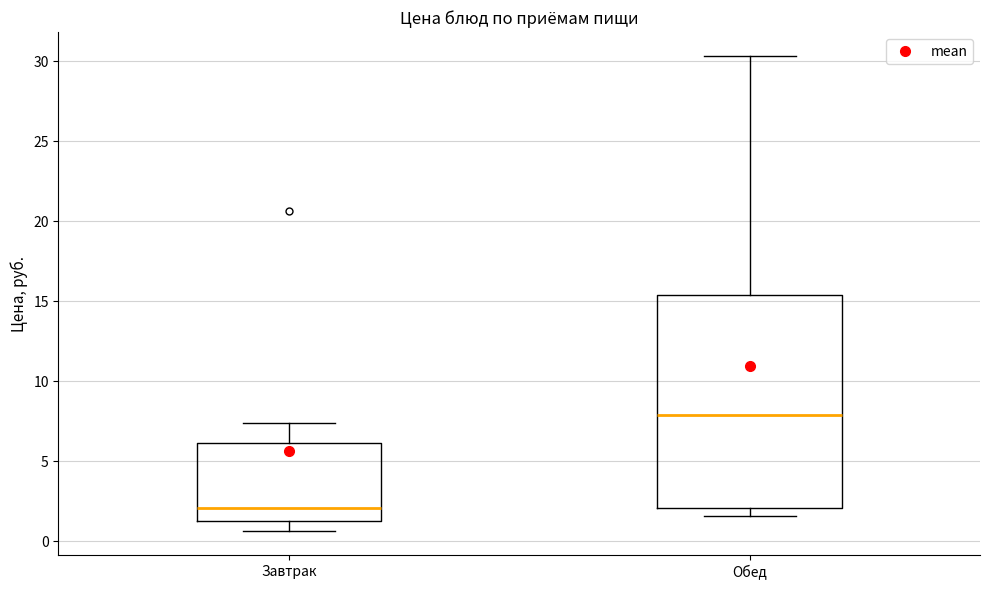

Reading left to right, transcribe this box plot: for each box, give where its median line is, the range the box spans, and where its two whiskers end, as read against the y-axis. The values are not printed on the chart, so give them approximately, as read against the axis.

Завтрак: median 2.0, box 1.5 to 6.0, whiskers 0.5 to 7.5
Обед: median 8.0, box 2.0 to 15.5, whiskers 1.5 to 30.5